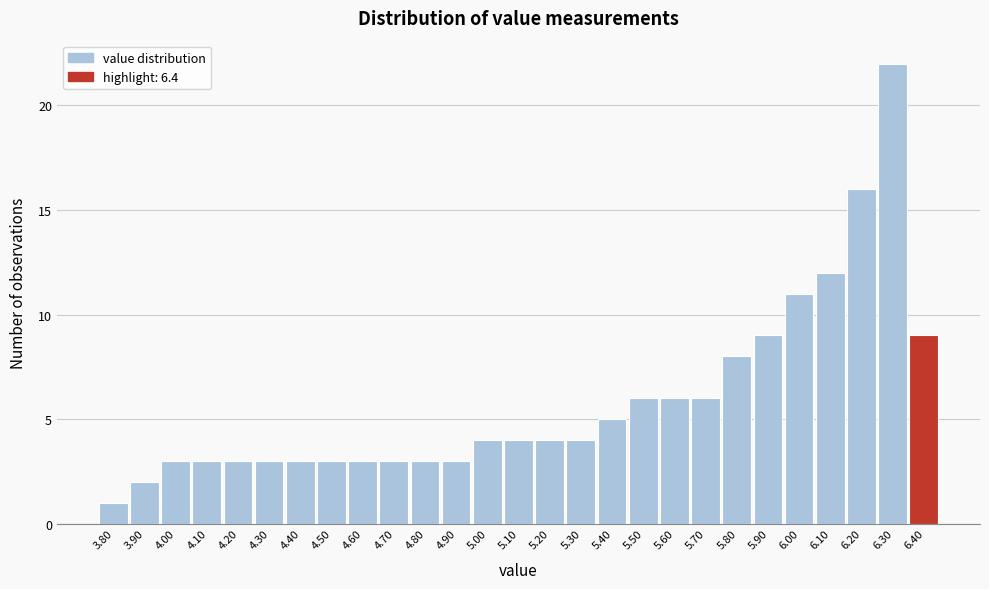

What is the height of the bar covering 4.35 to 4.45 on the x-axis? The values are not printed on the chart, so give them approximately, as read against the axis.

3